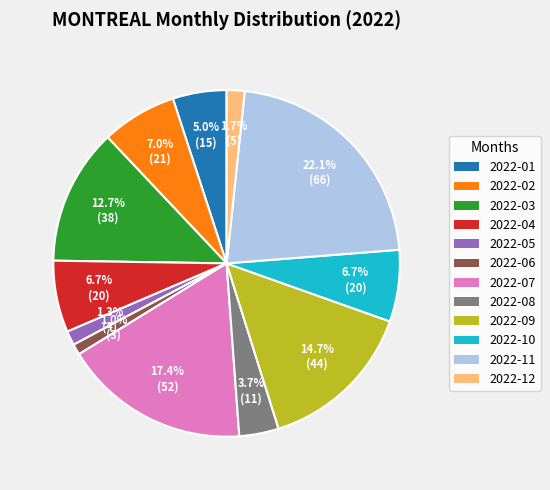

To the nearest percent, what is the difference between the 2022-10 and 2022-01 slice percentages?

2%